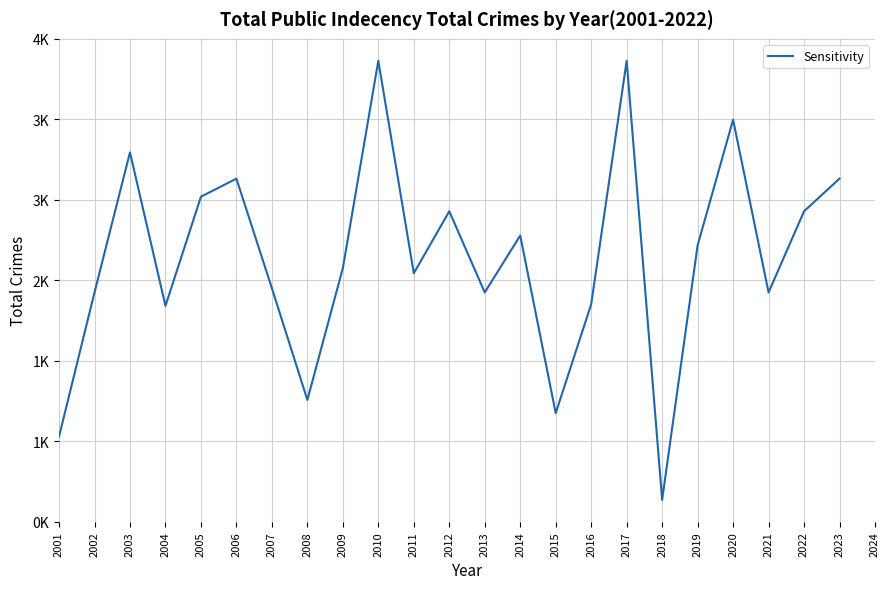

What is the average value?

2.2